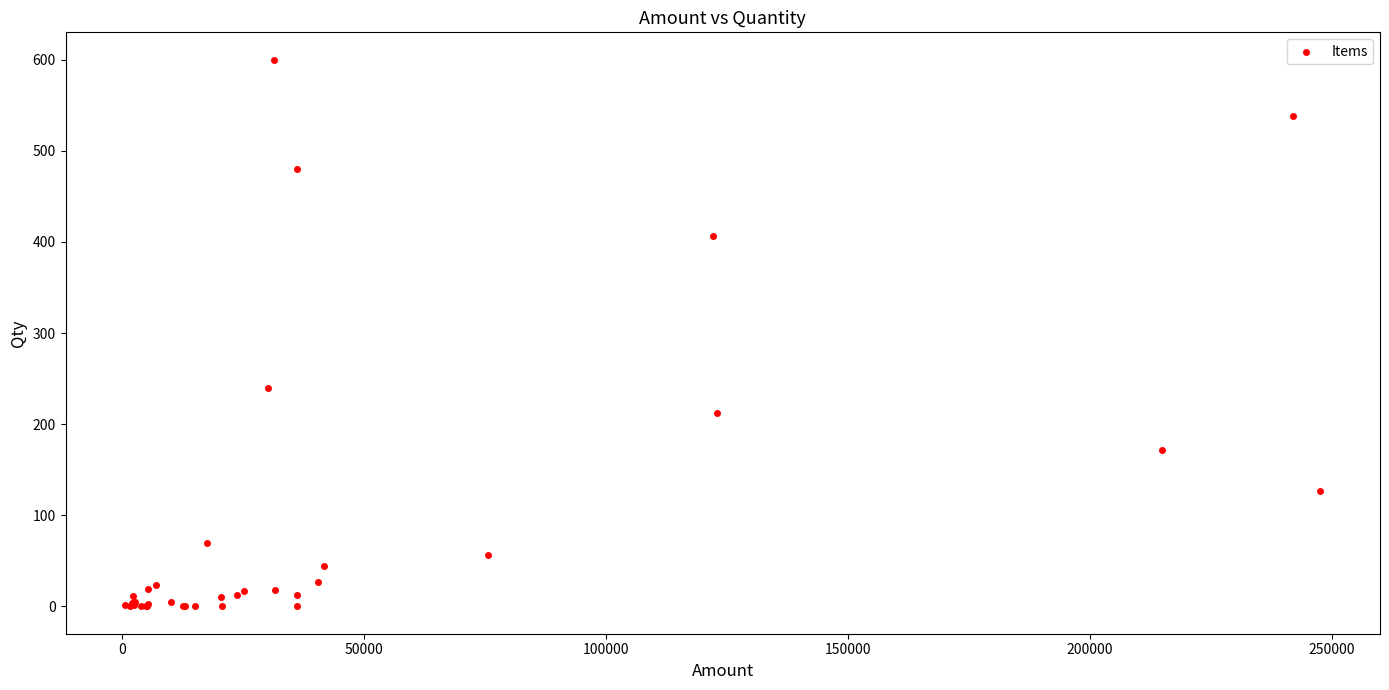

What Y value in the scatter plot is closest to 300?

240.0